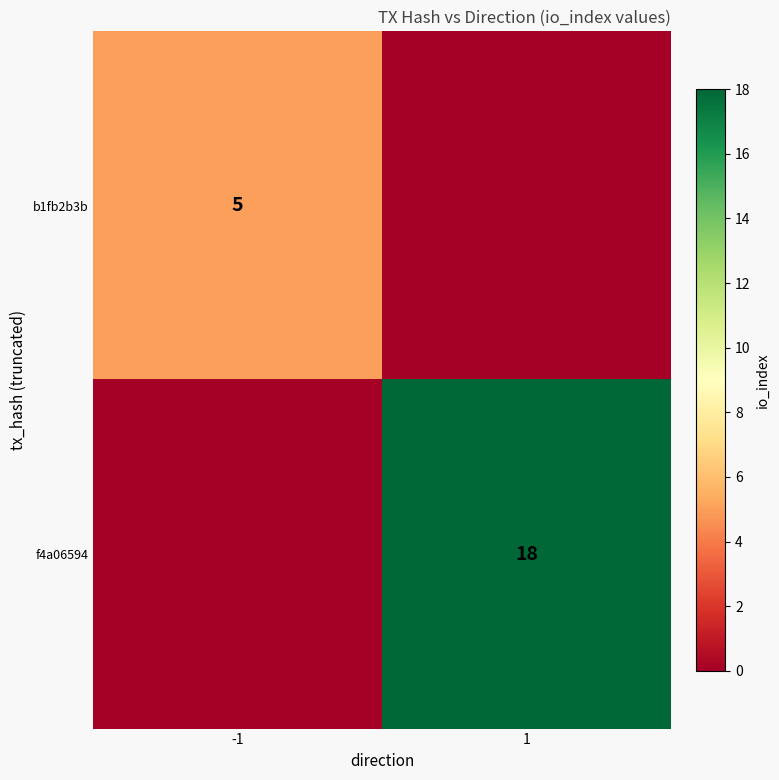

The b1fb2b3b series shows 5 at -1. True or false?

True